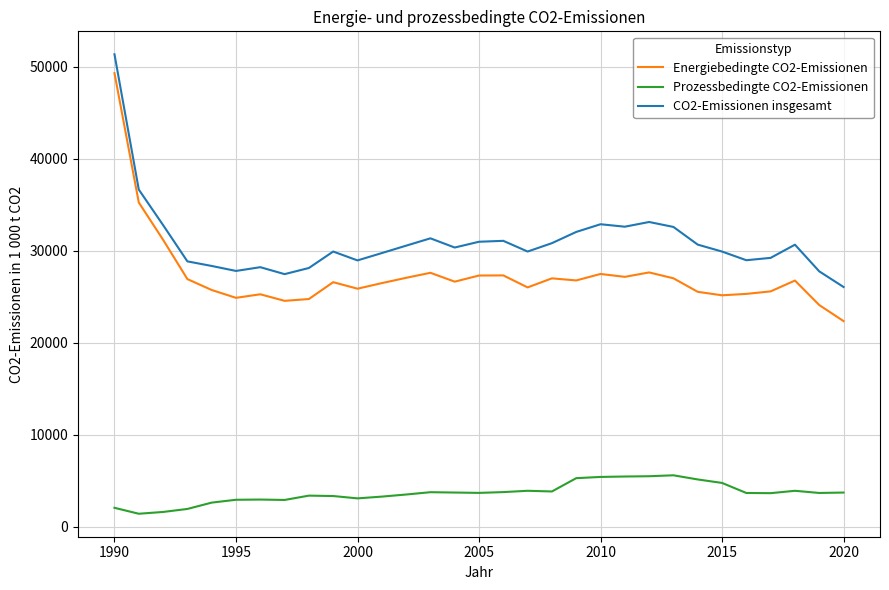

Which series has the widest spread of values?

Energiebedingte CO2-Emissionen